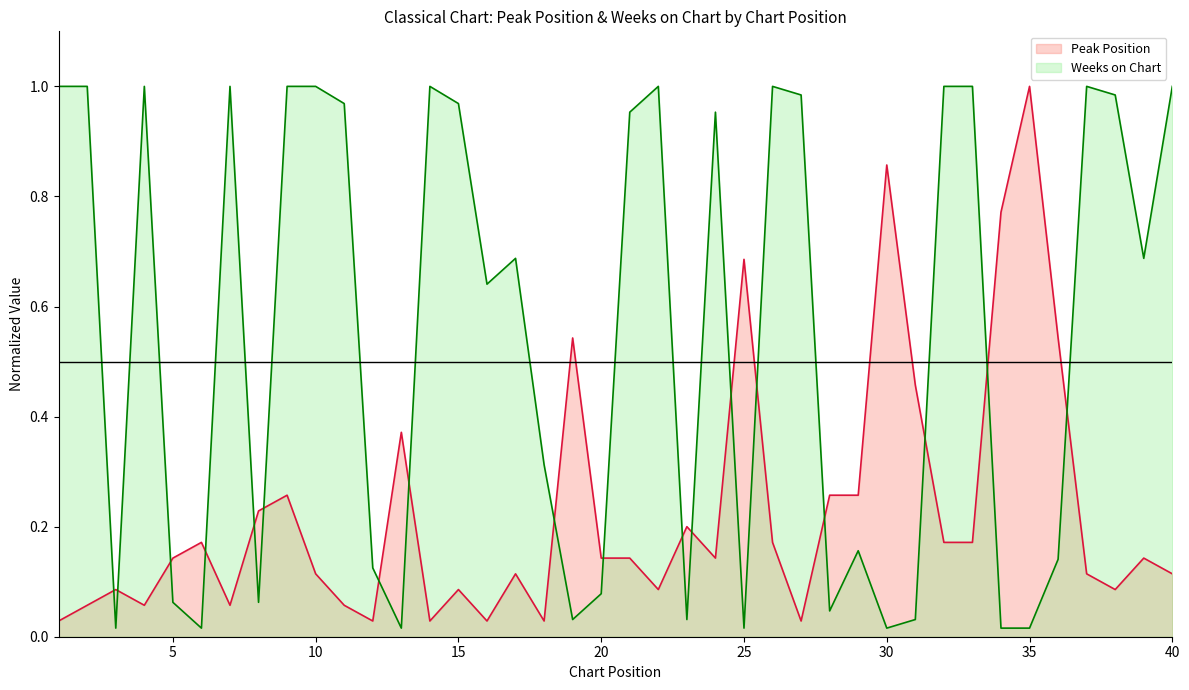

Is it true that Peak Position equals 0.0 at 15?

False